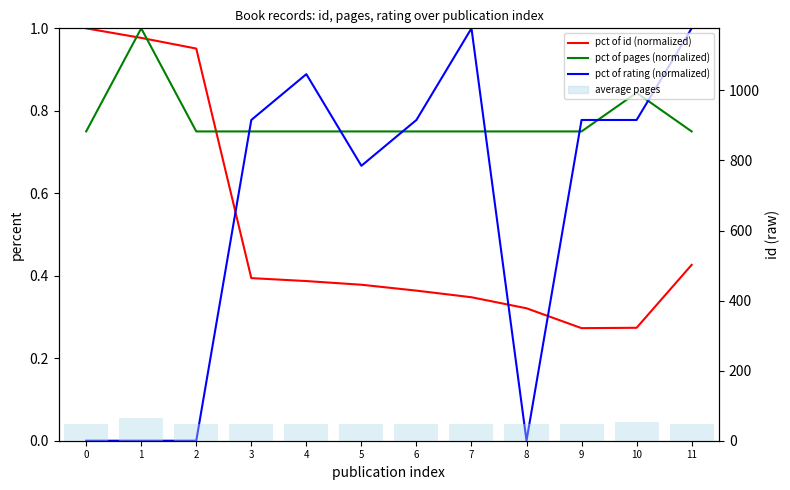

List the labels in order of pct of rating (normalized) value, smallest first.

0, 1, 2, 8, 5, 3, 6, 9, 10, 4, 7, 11